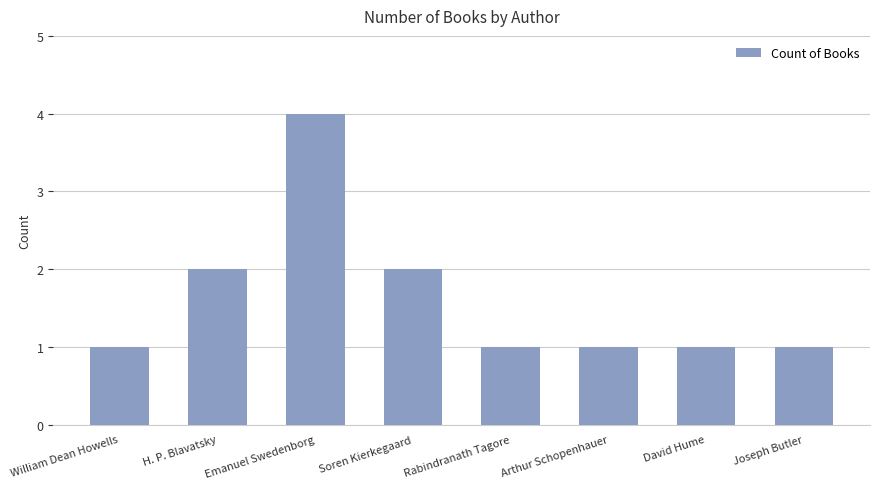

Which label corresponds to the largest value in the chart?

Emanuel Swedenborg